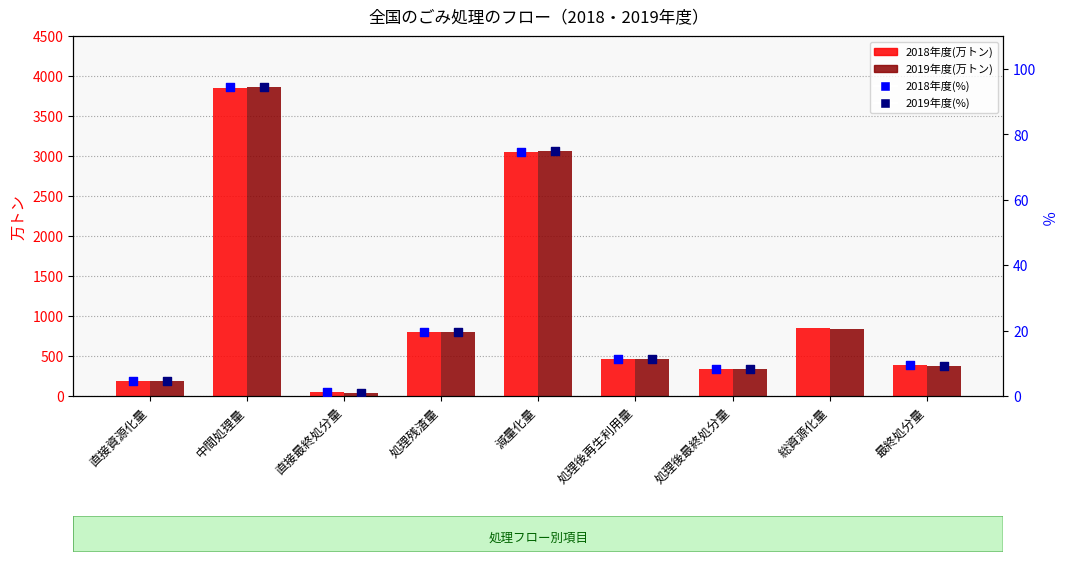

Is the value of 2019年度(万トン) at 処理残渣量 greater than the value of 2018年度(万トン) at 処理後再生利用量?

Yes